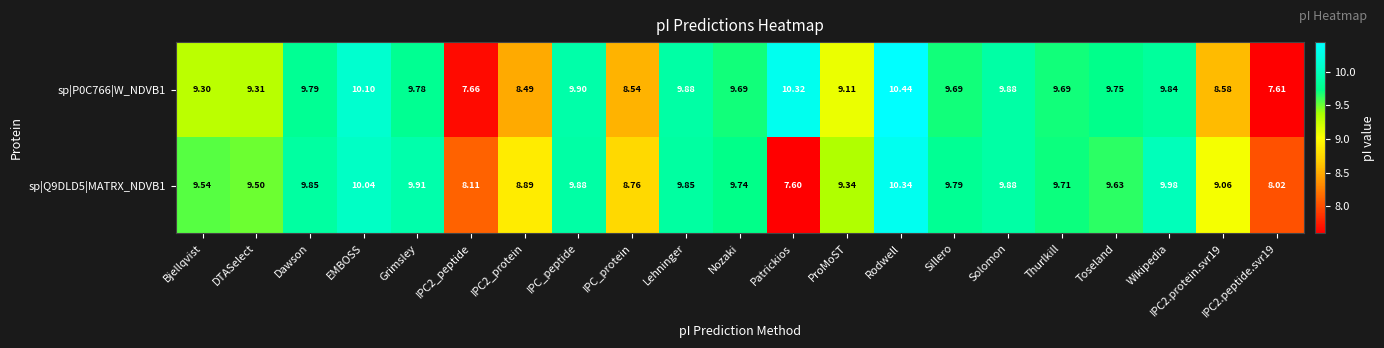

At which category is the sum across all series the highest?

Rodwell